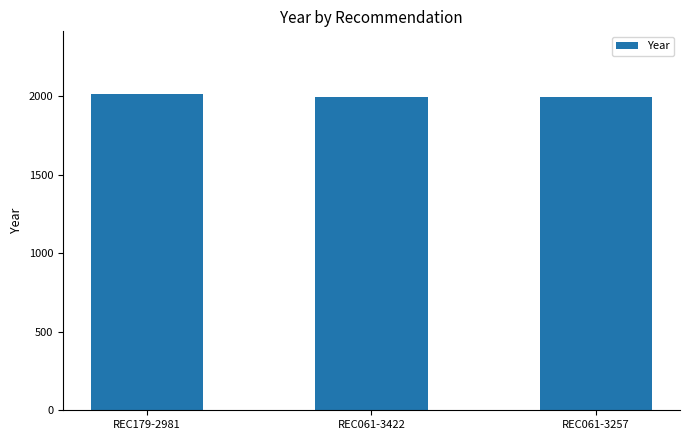

What is the maximum value shown in the chart?

2010